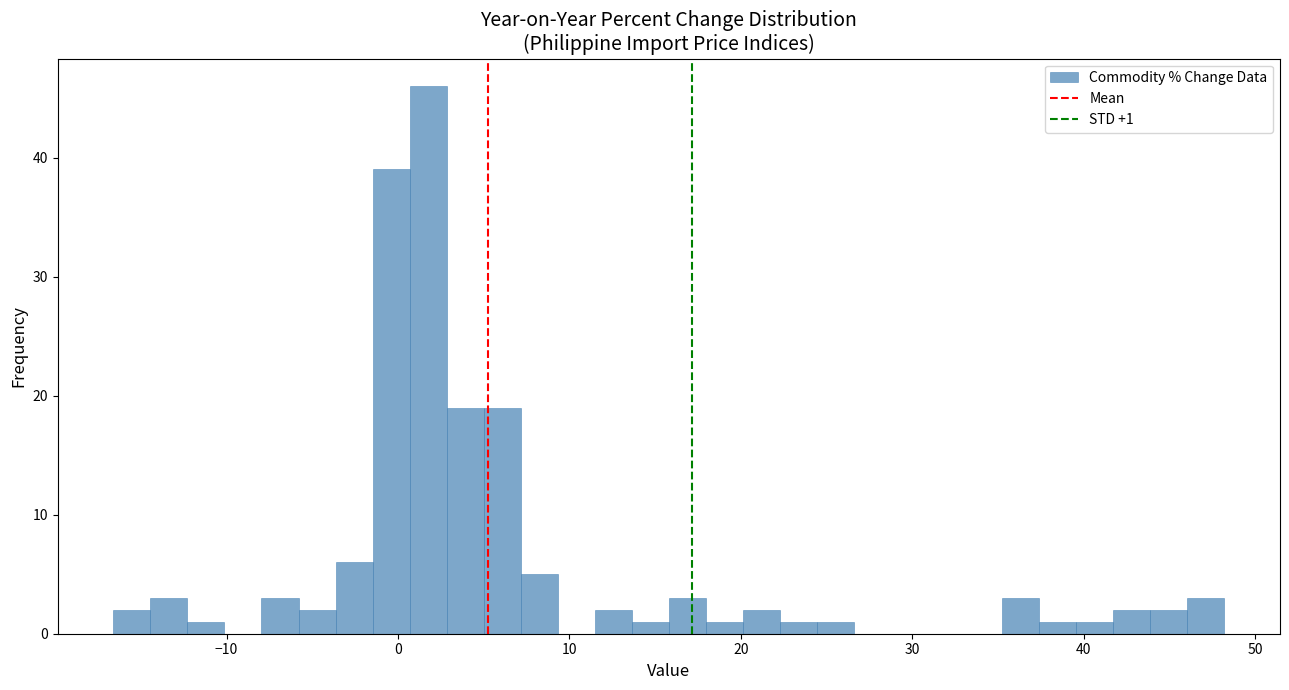

Read against the x-axis, roughly where is the centre of the tallest bar?

2